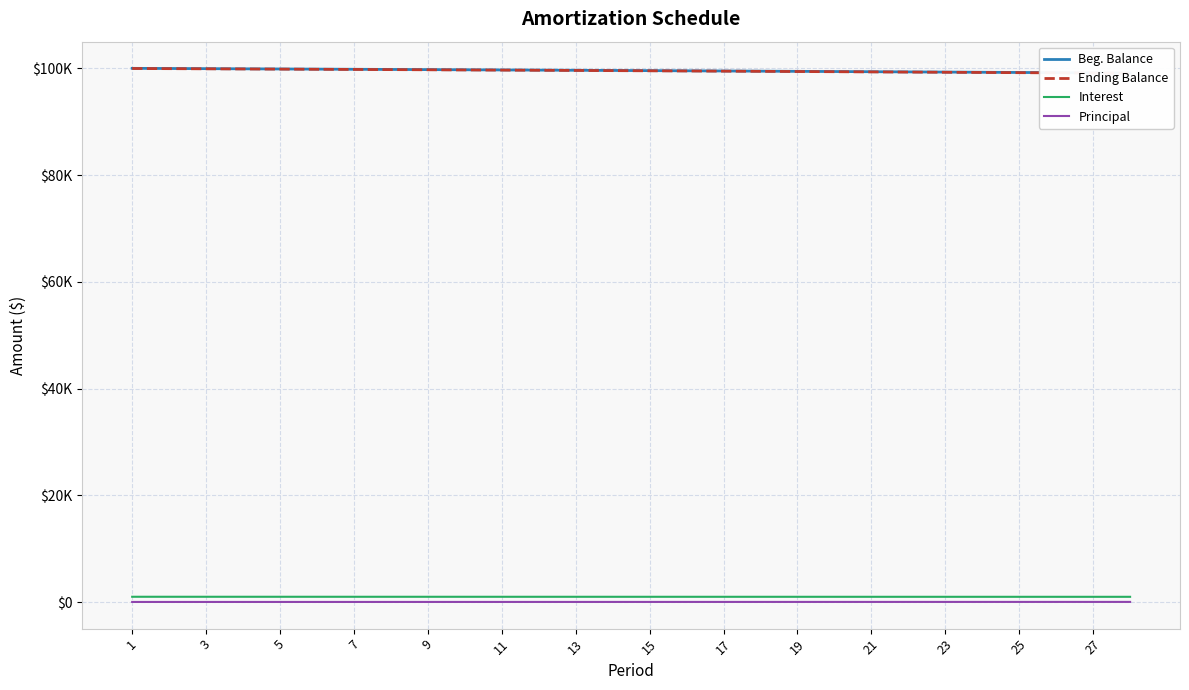

What is the difference between the highest and lowest values at 21?

99335.1